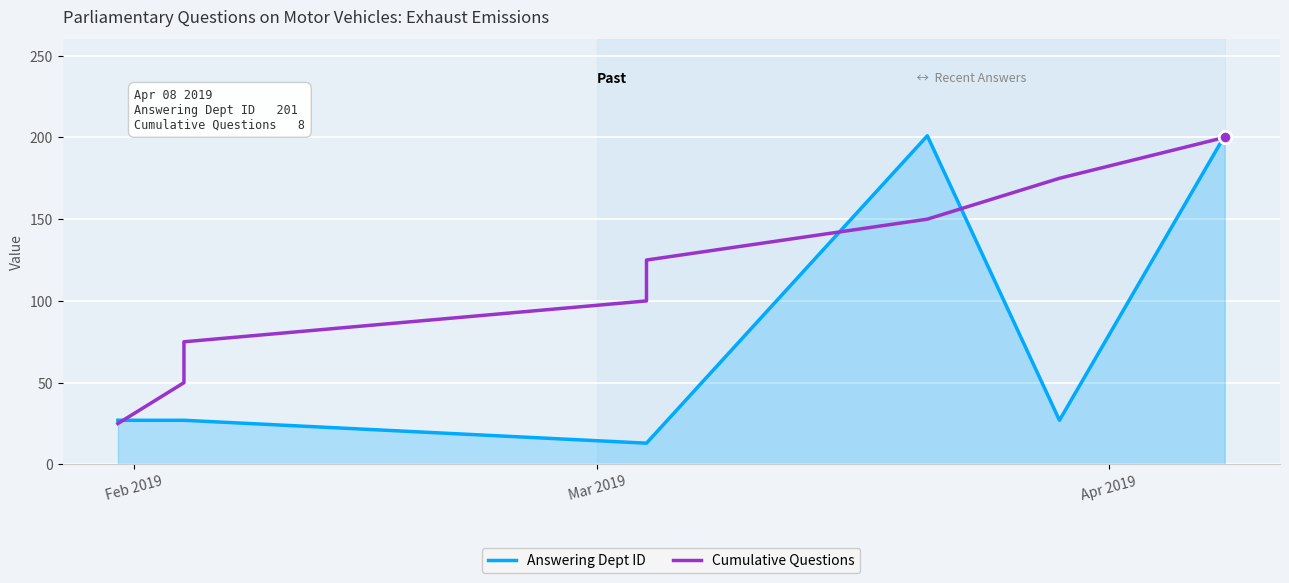

Which series reaches the minimum Y coordinate?

Answering Dept ID